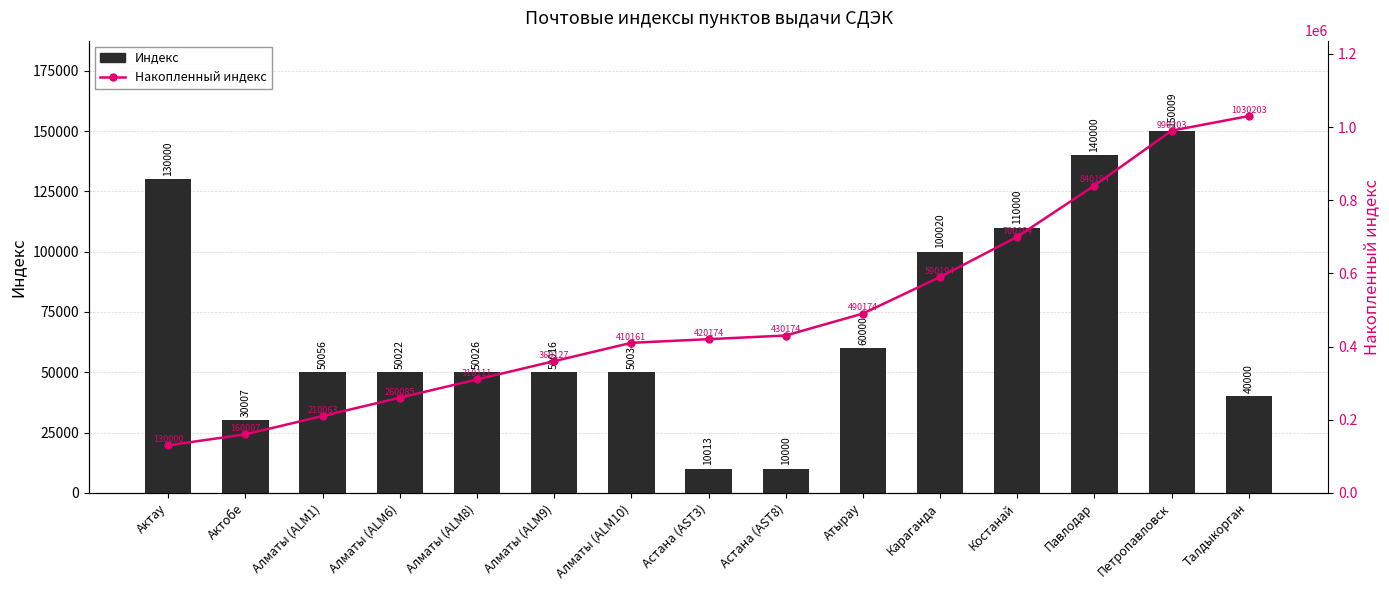

How many groups of bars are there?

15